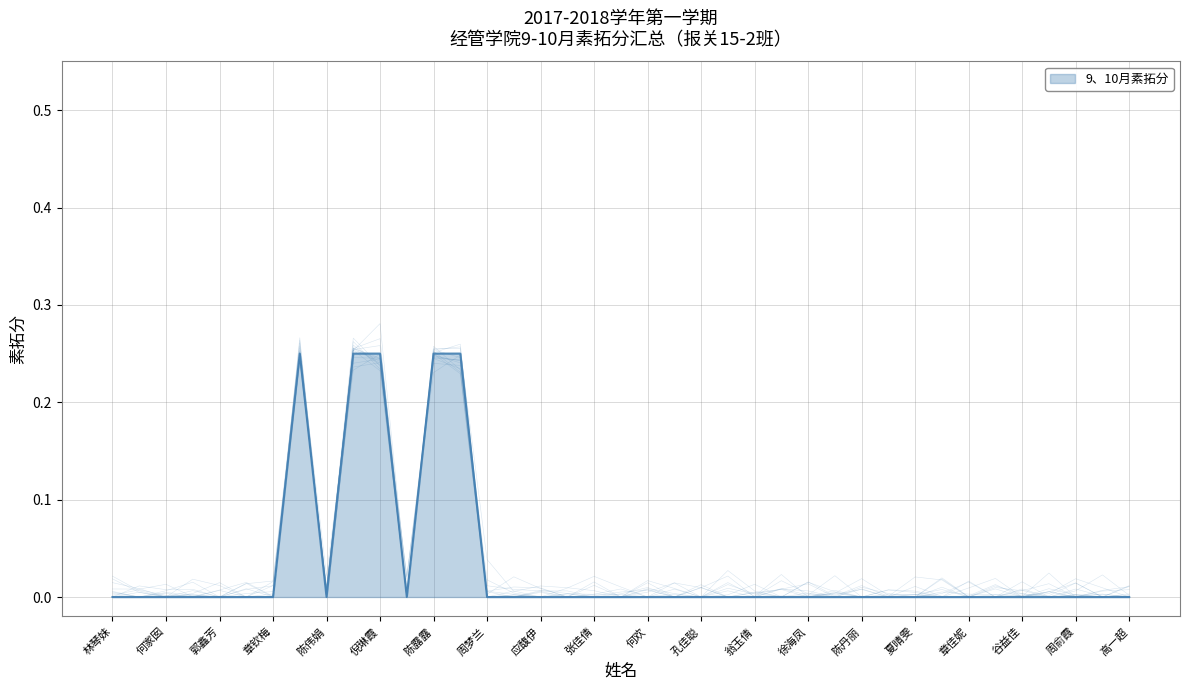

At which label is the value closest to 0?

林琴妹